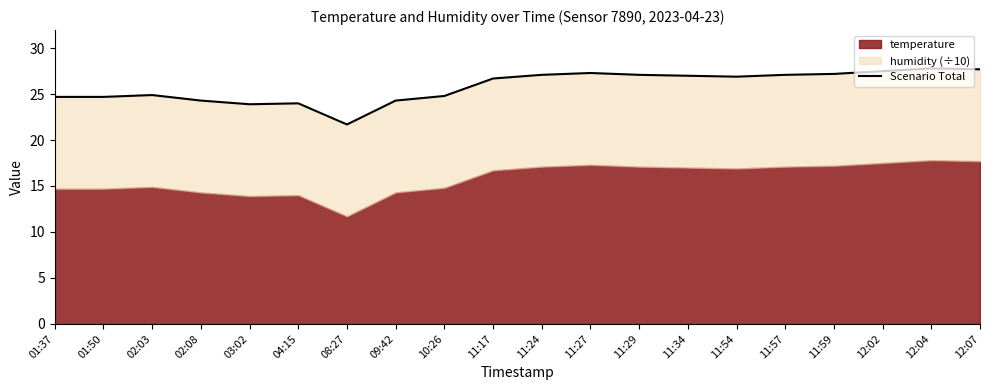

Between 11:59 and 11:17, which is larger?

11:59